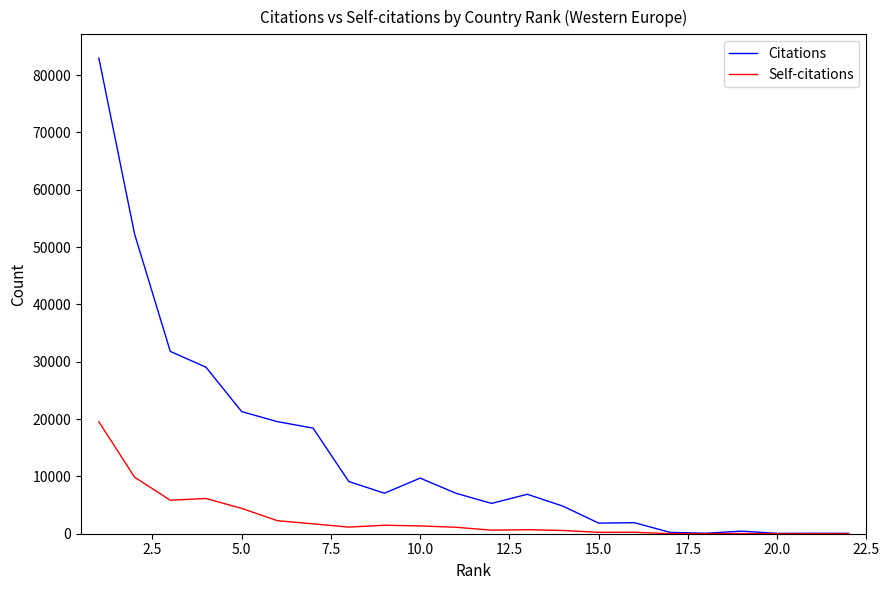

Which series has the widest spread of values?

Citations